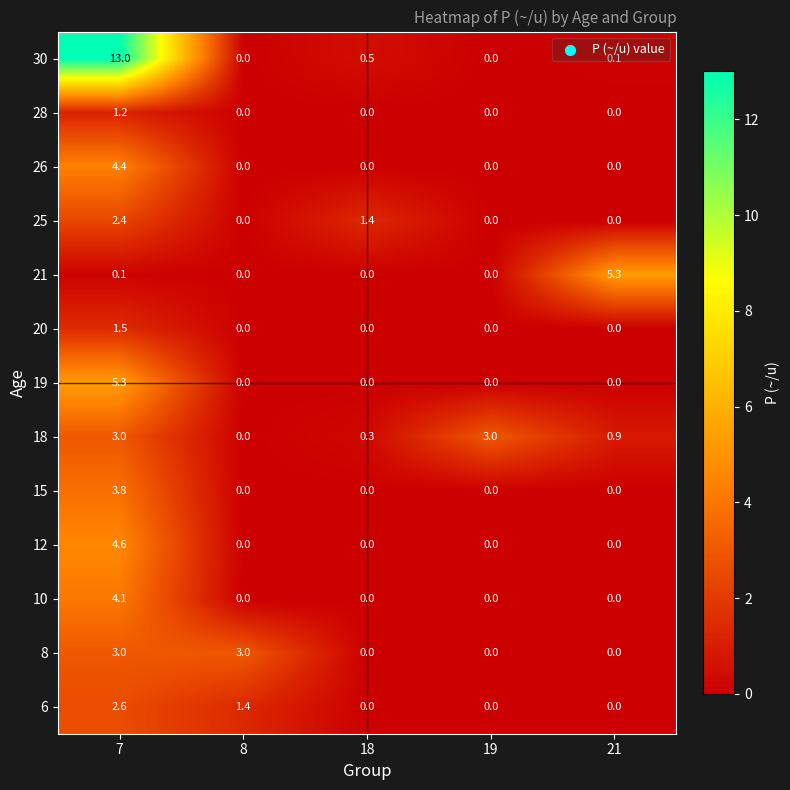

Which series changed the most between 8 and 18?

8